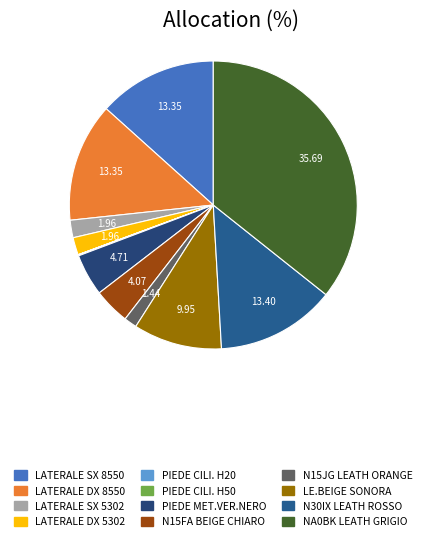

Is it true that N15FA BEIGE CHIARO is 14% of the pie?

False